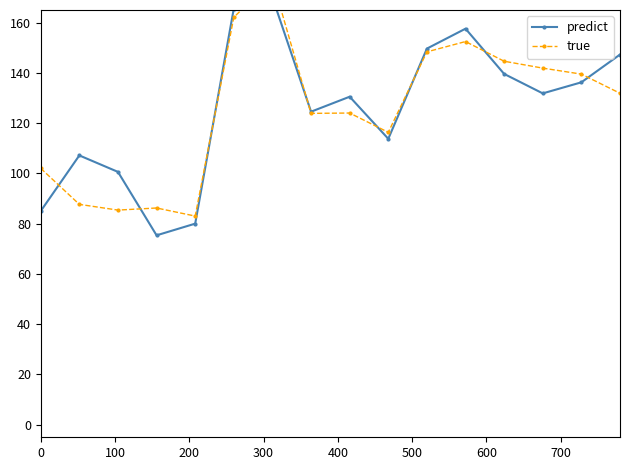

List the series in order of their peak value, lowest first.

predict, true